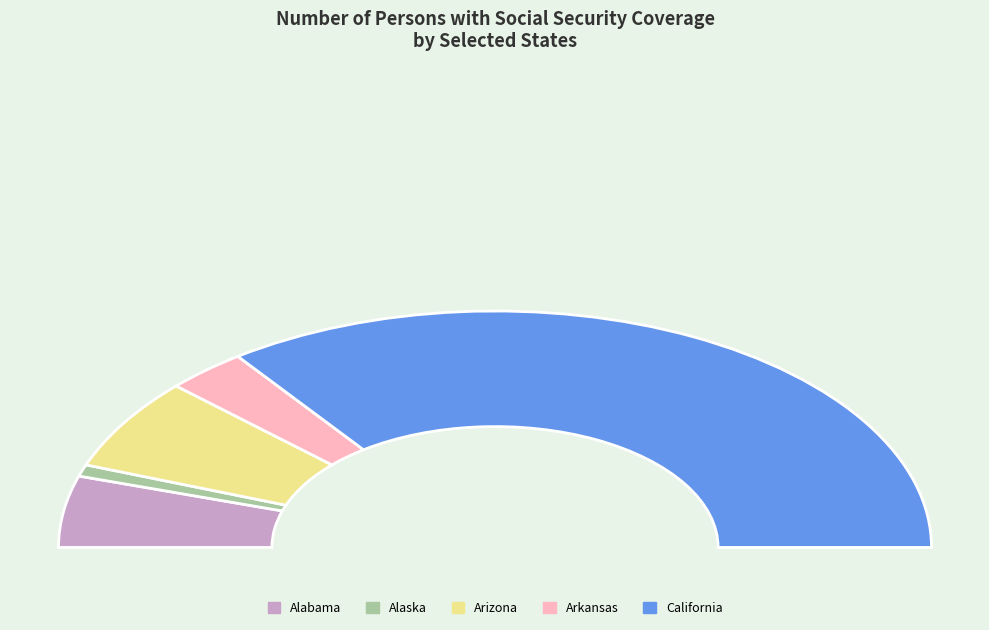

Does California represent more than half of the total?

Yes